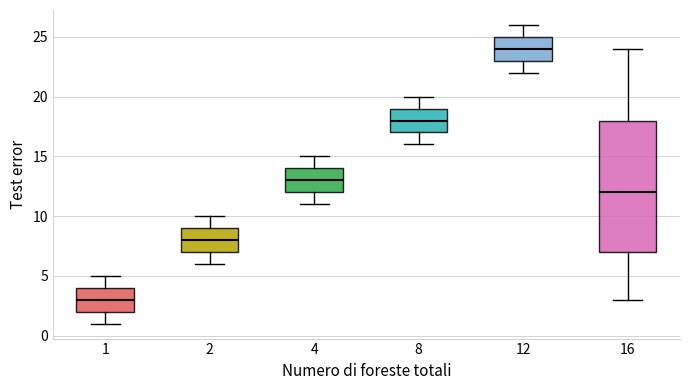

Which box is the tallest, from its lower edge to its upper edge?

16